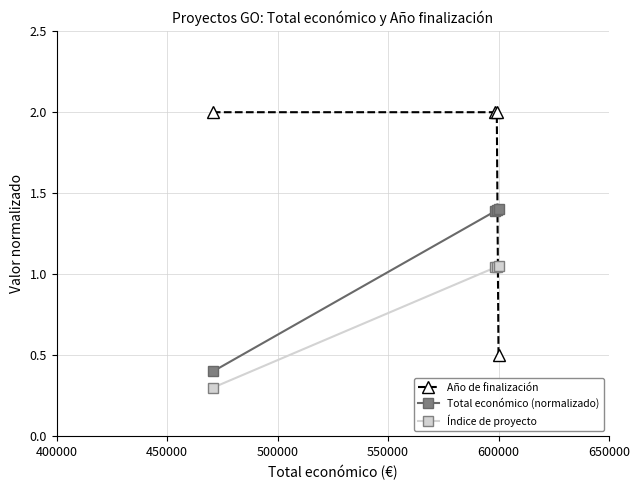

What is the smallest value displayed?

0.3